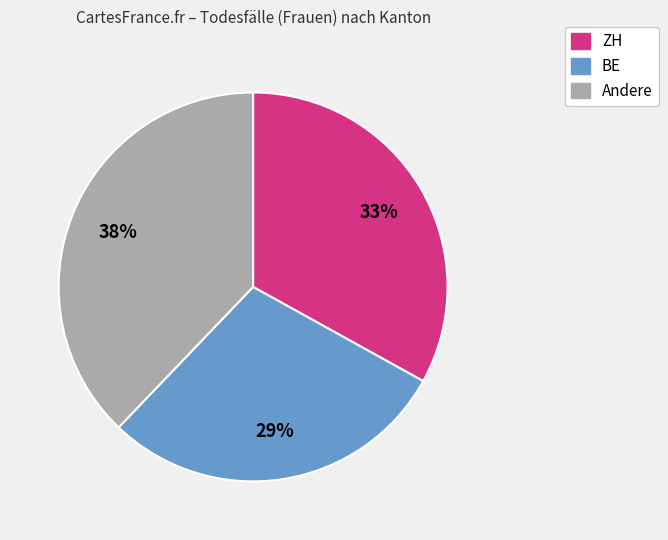

Count the number of slices in the pie.

3